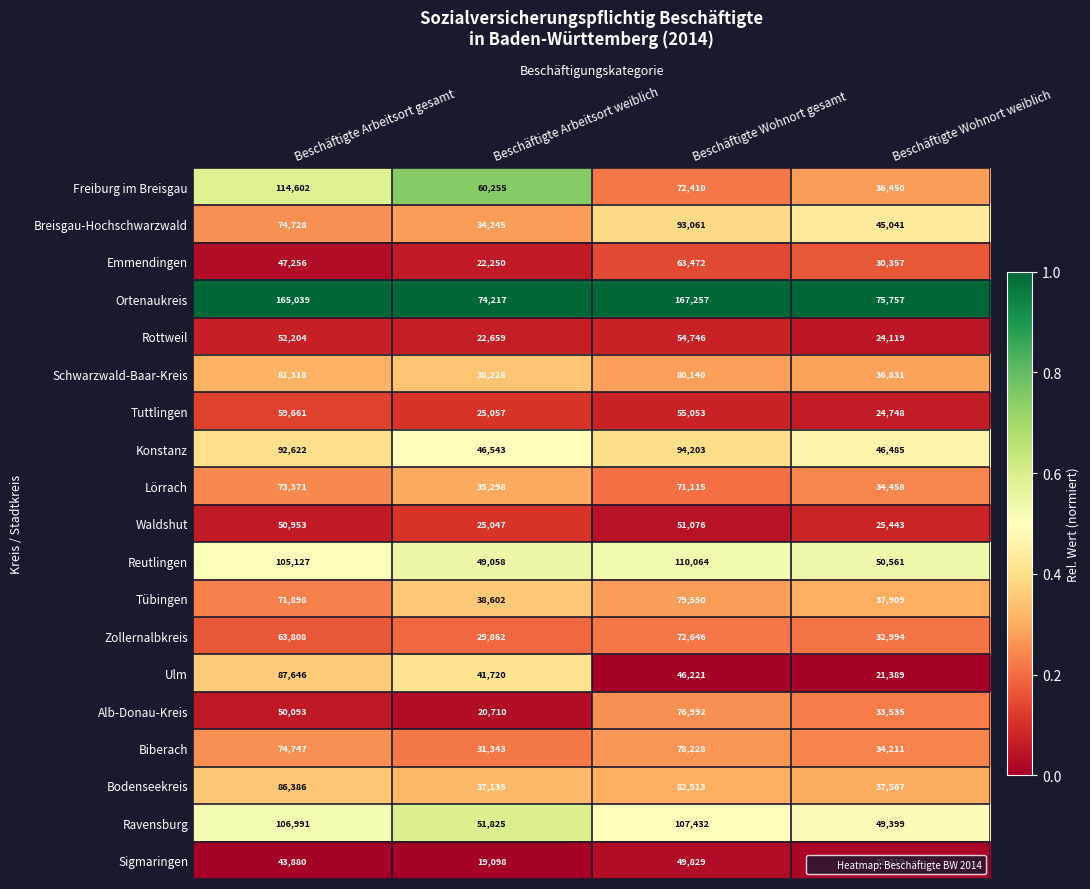

What is the maximum value shown in the chart?

167257